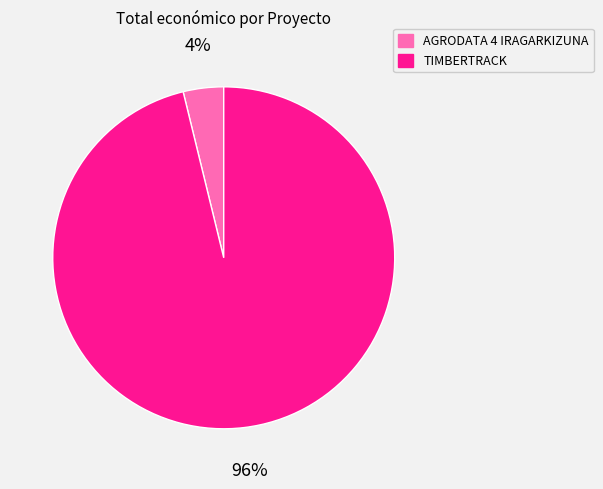

To the nearest percent, what is the average slice percentage?

50%